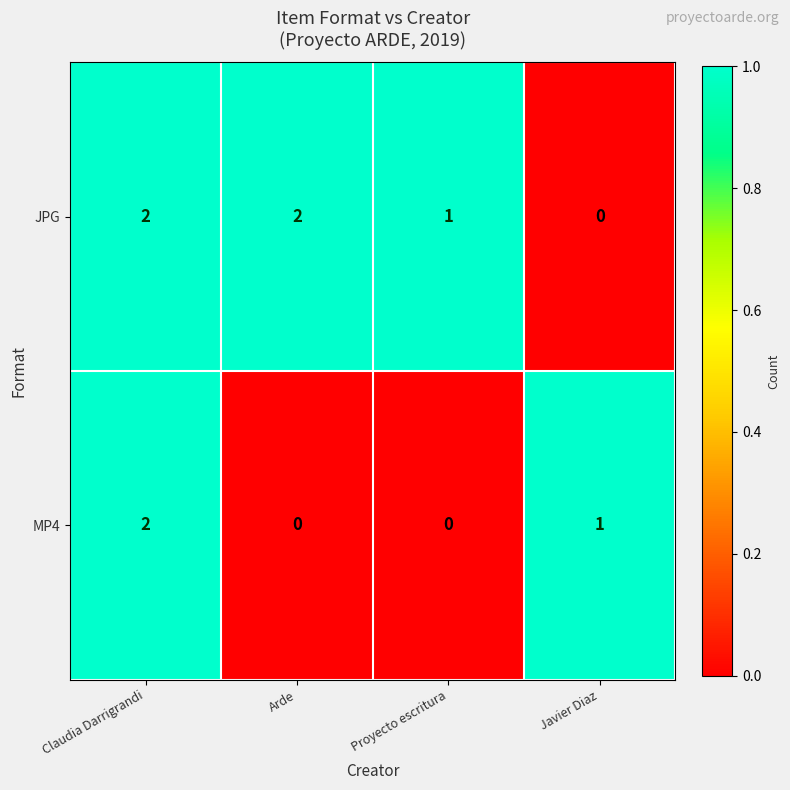

List the series in order of their overall mean, highest first.

JPG, MP4